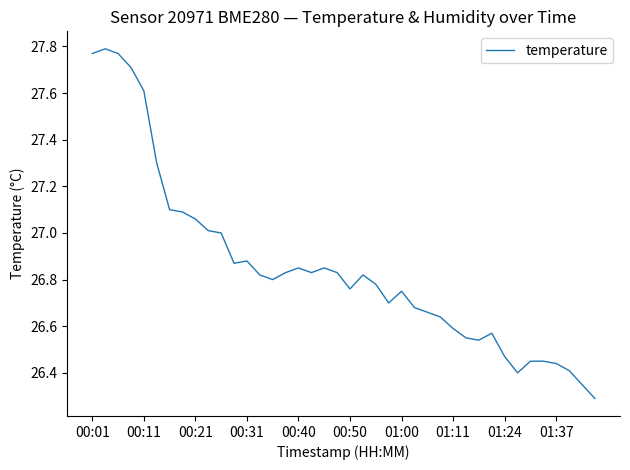

What is the difference between the maximum and minimum values?

1.5